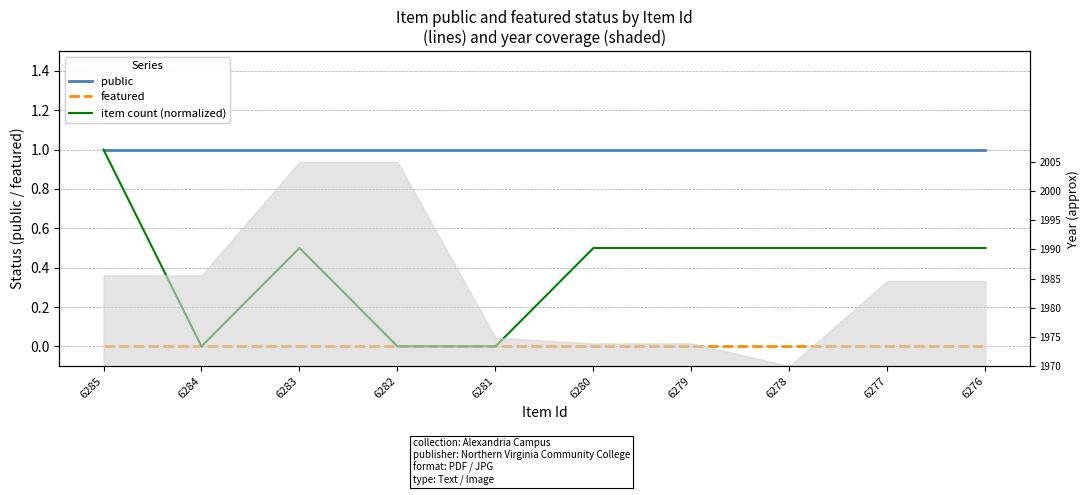

What are all the series names shown in the legend?

public, featured, item count (normalized)